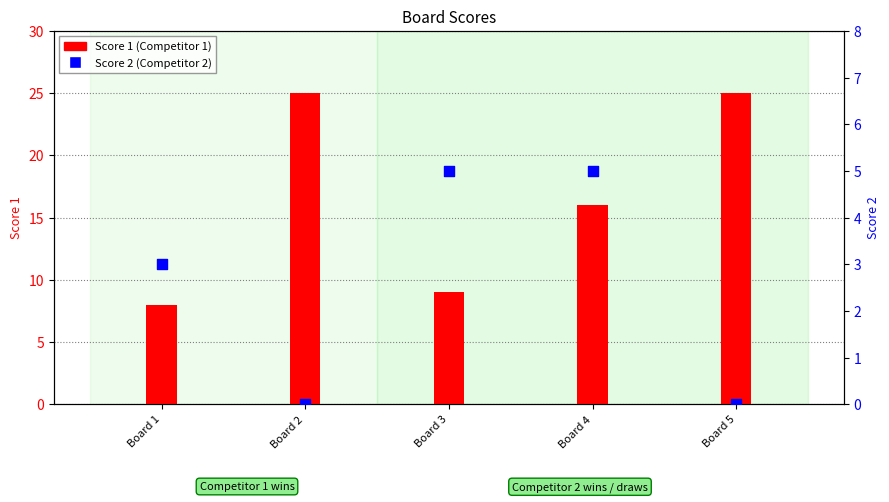

At how many categories does at least one series exceed 0?

5